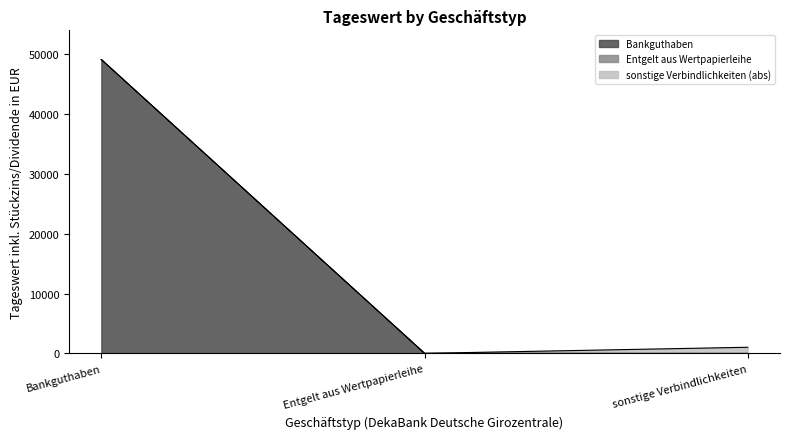

At which category is the sum across all series the highest?

Bankguthaben